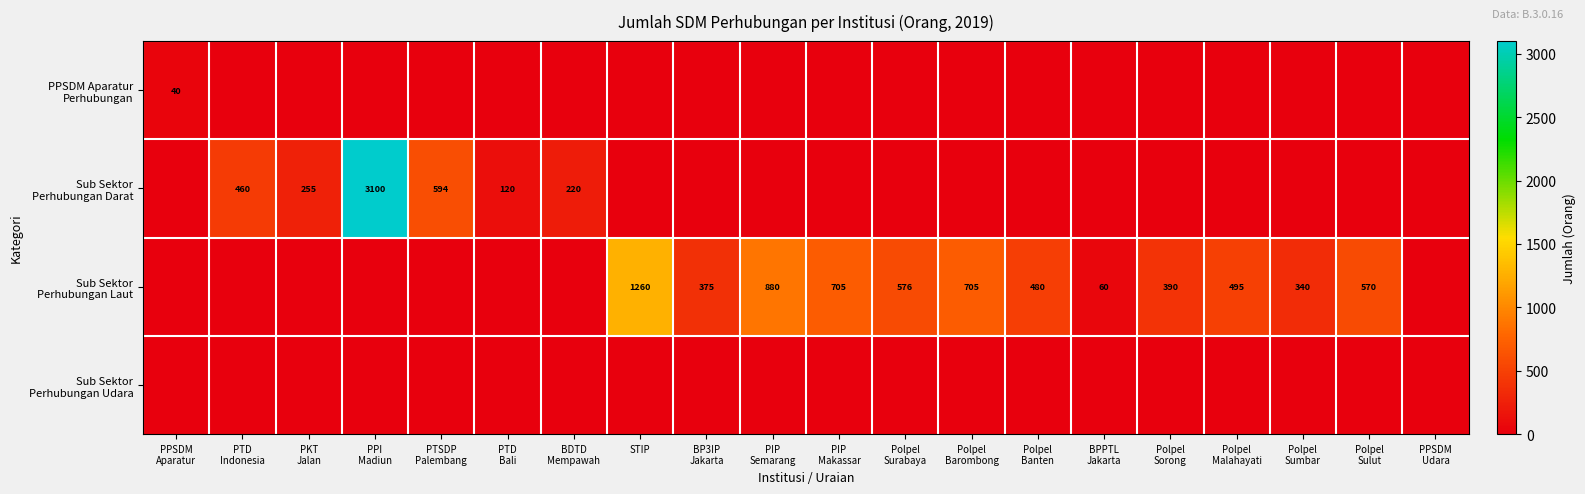

What is the difference between the maximum and minimum values in the Sub Sektor Perhubungan Darat series?

3100